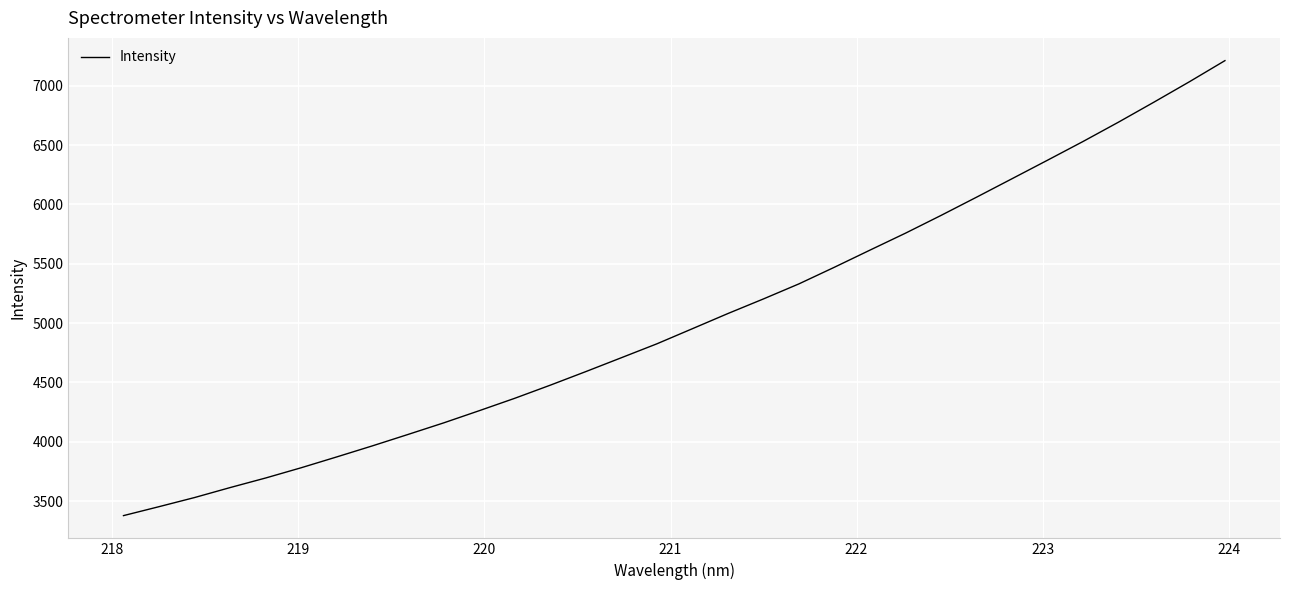

What is the difference between the maximum and minimum values?

3835.1